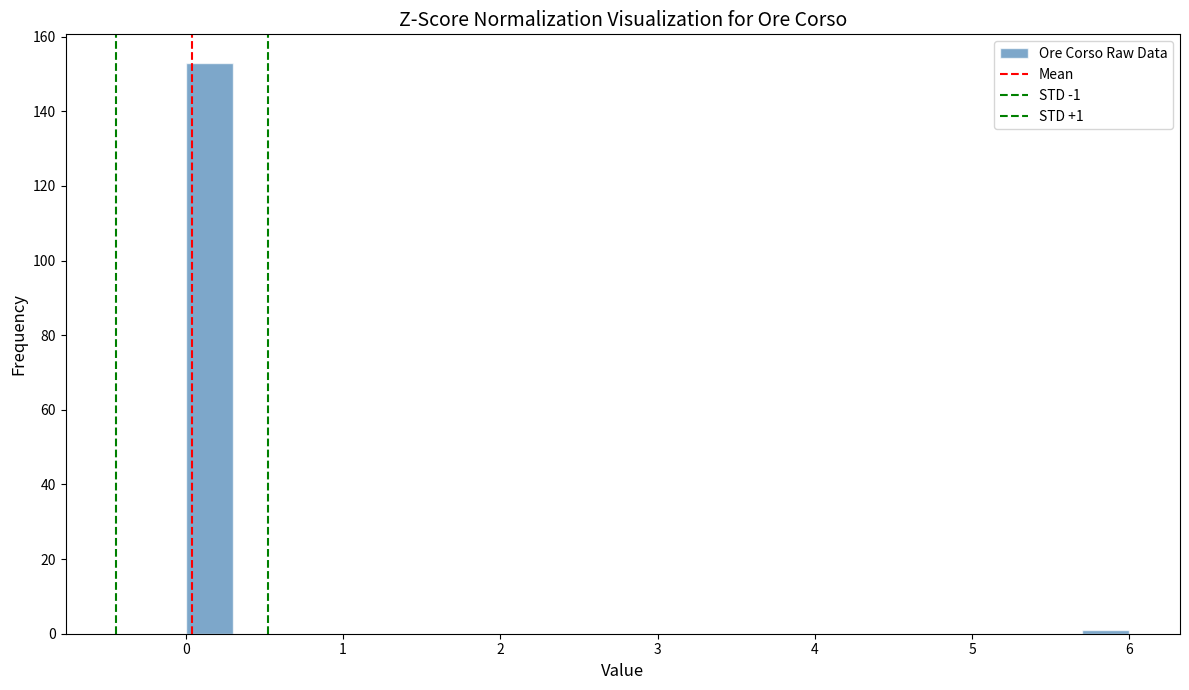

Read against the x-axis, roughly where is the centre of the tallest bar?

0.2